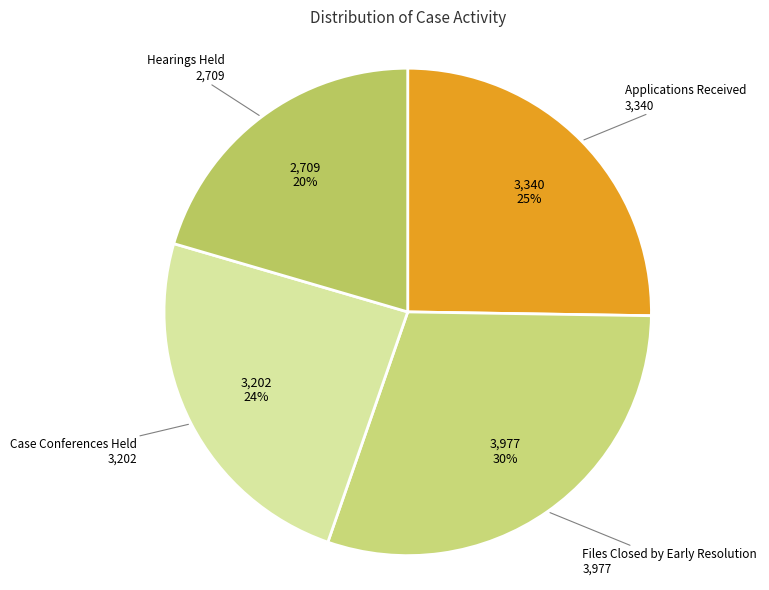

What percentage is the Hearings Held slice, to the nearest percent?

20%